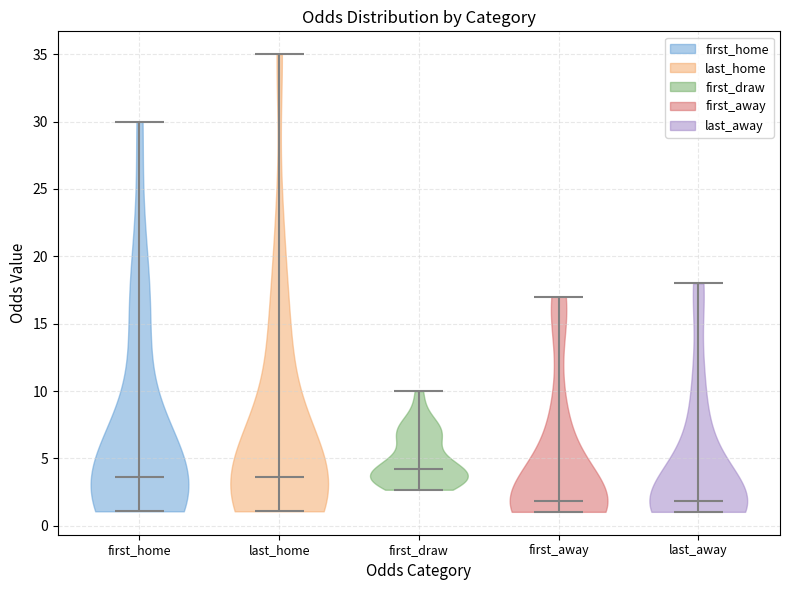

Which violin has the highest median line?

first_draw